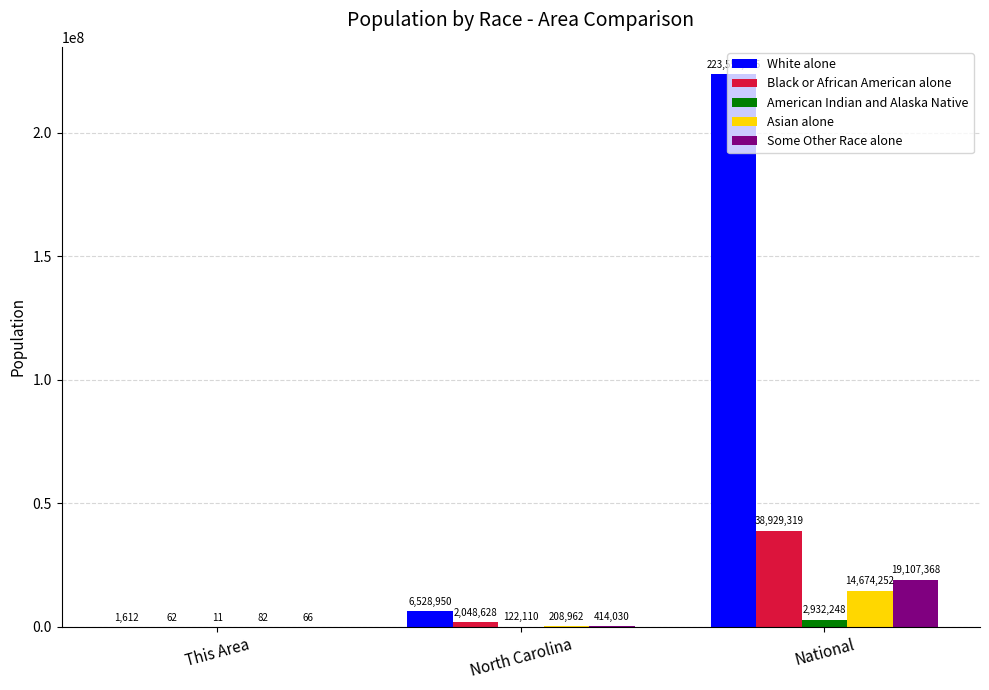

What is the sum of the Some Other Race alone values at North Carolina and National?

19521398